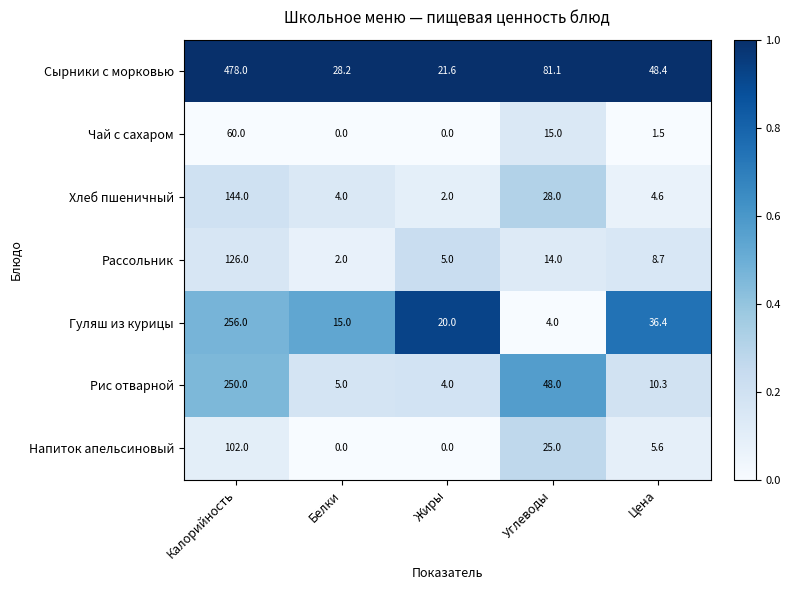

List the series in order of their peak value, highest first.

Сырники с морковью, Гуляш из курицы, Рис отварной, Хлеб пшеничный, Рассольник, Напиток апельсиновый, Чай с сахаром